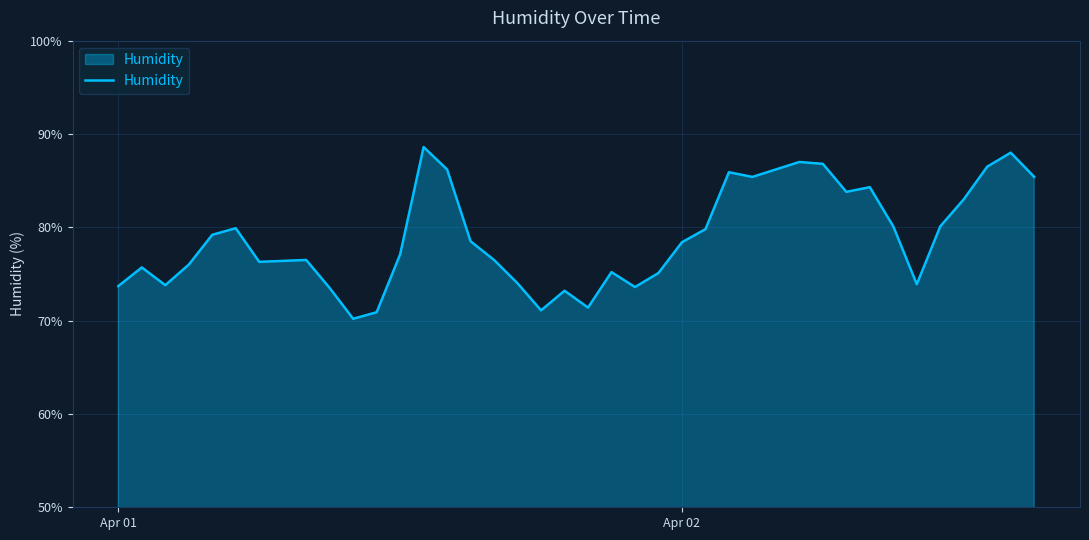

What is the difference between the maximum and minimum values?

18.4